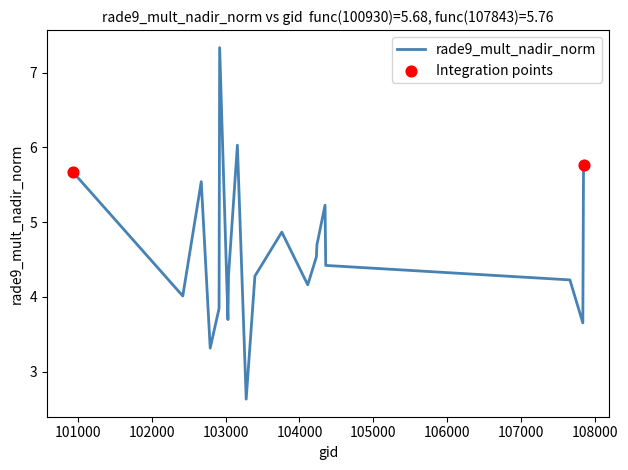

What is the difference between the maximum and minimum values?

4.7